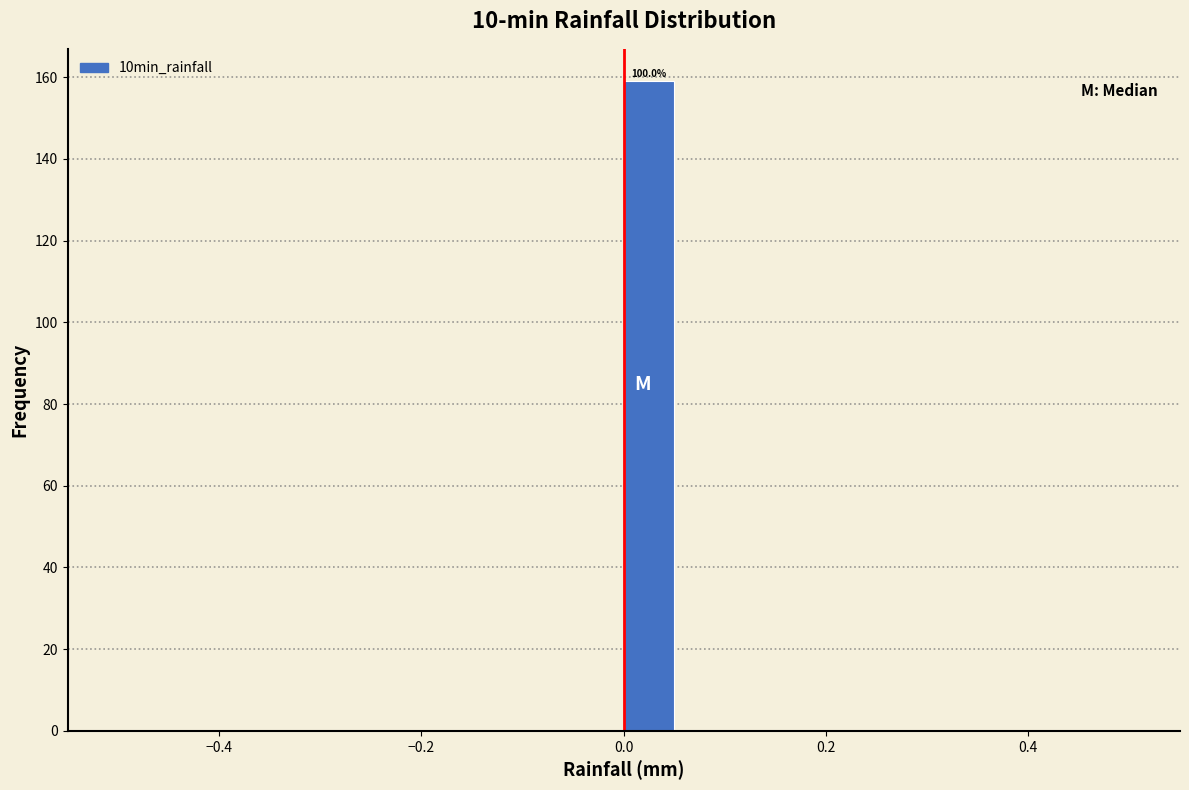

Read against the x-axis, roughly where is the centre of the tallest bar?

0.02